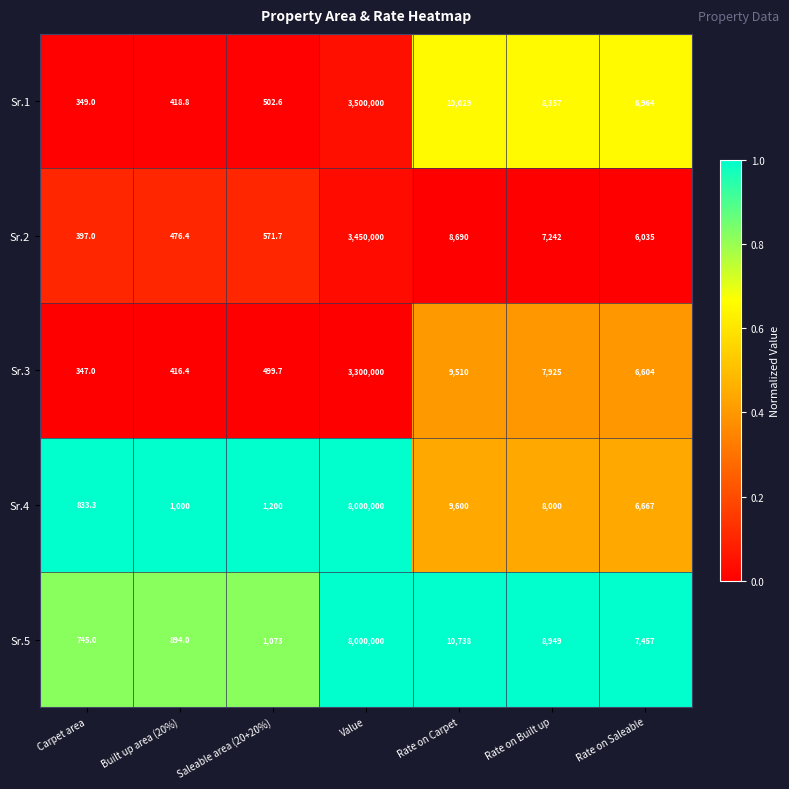

What is the total value across all series at Saleable area (20+20%)?

3847.0